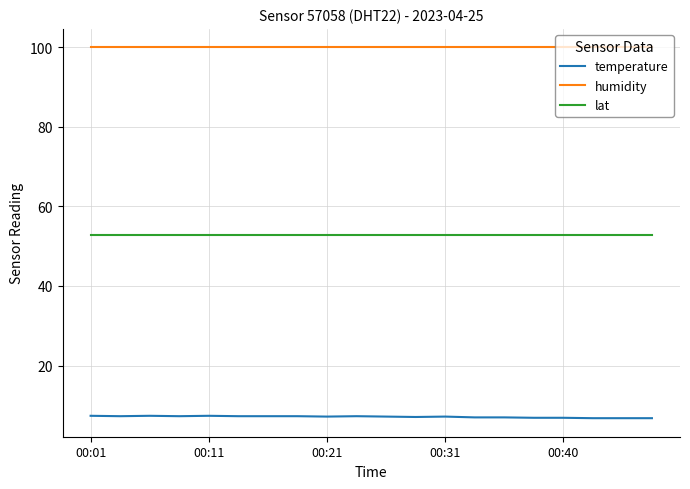

True or false: lat and temperature intersect in this chart.

False